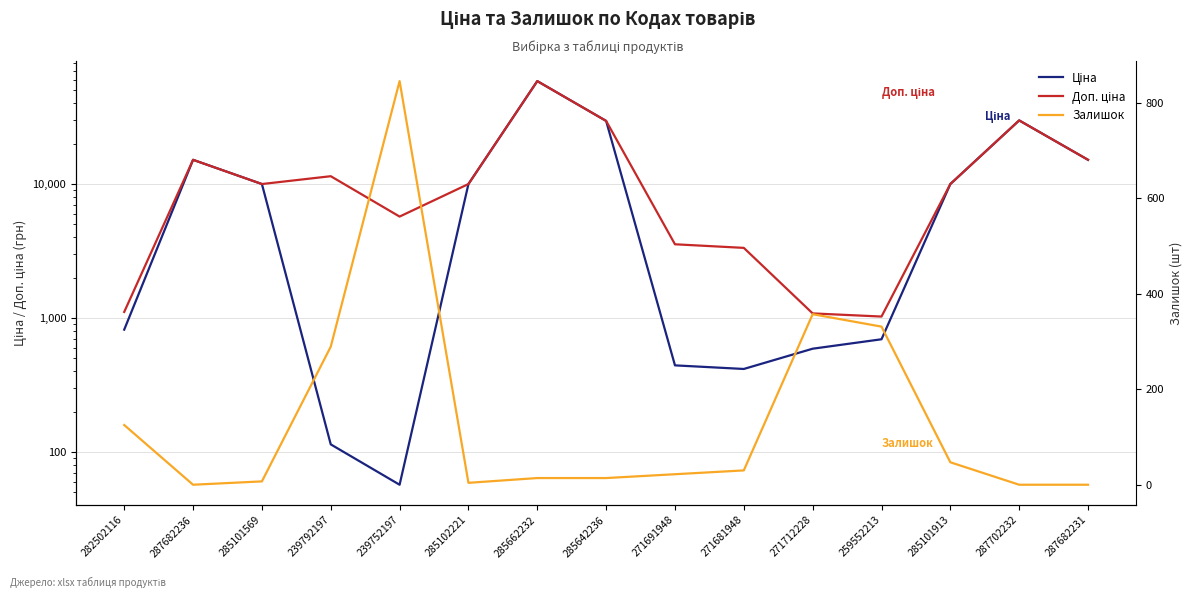

What is the average value of the Залишок series?

139.0